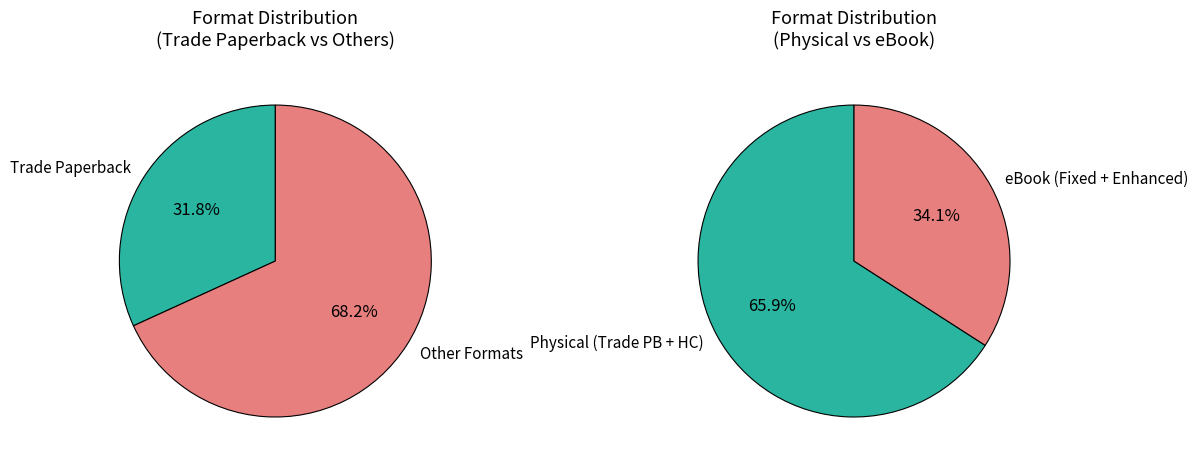

To the nearest percent, what percentage of the pie is Fixed Layout eBook?

30%